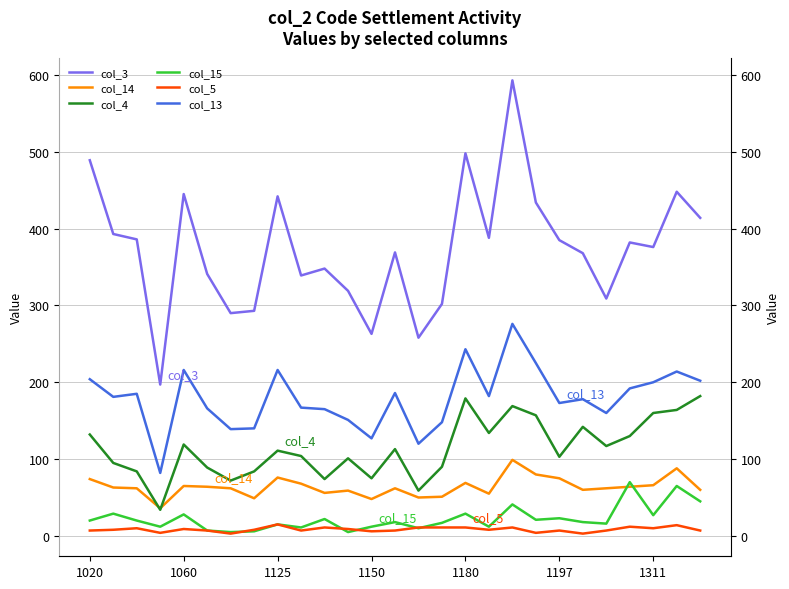

At 22, list the series in order from largest to smallest.

col_3, col_13, col_4, col_14, col_15, col_5